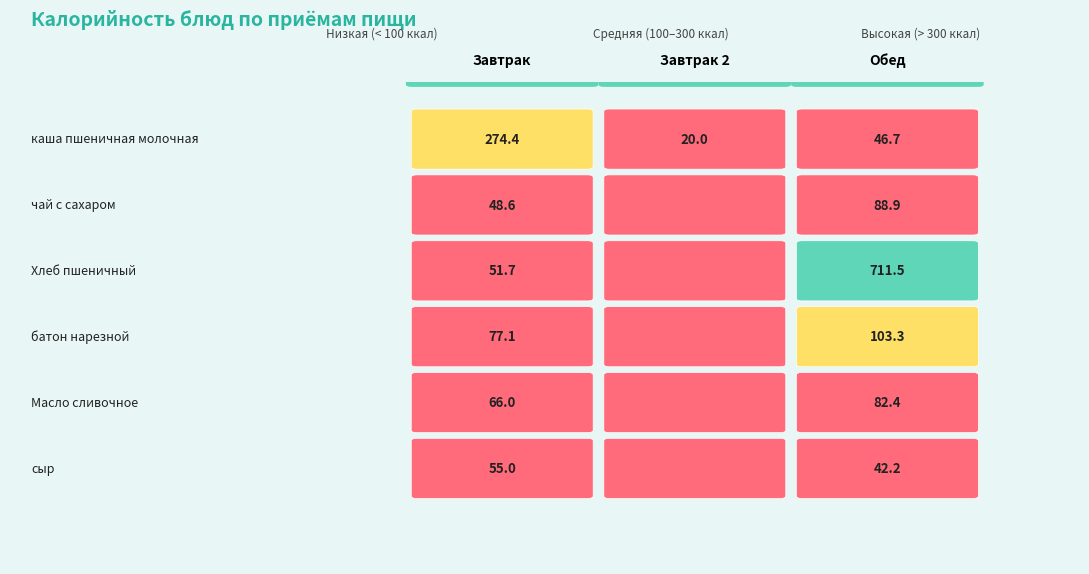

What is the sum of all Обед values?

1075.0